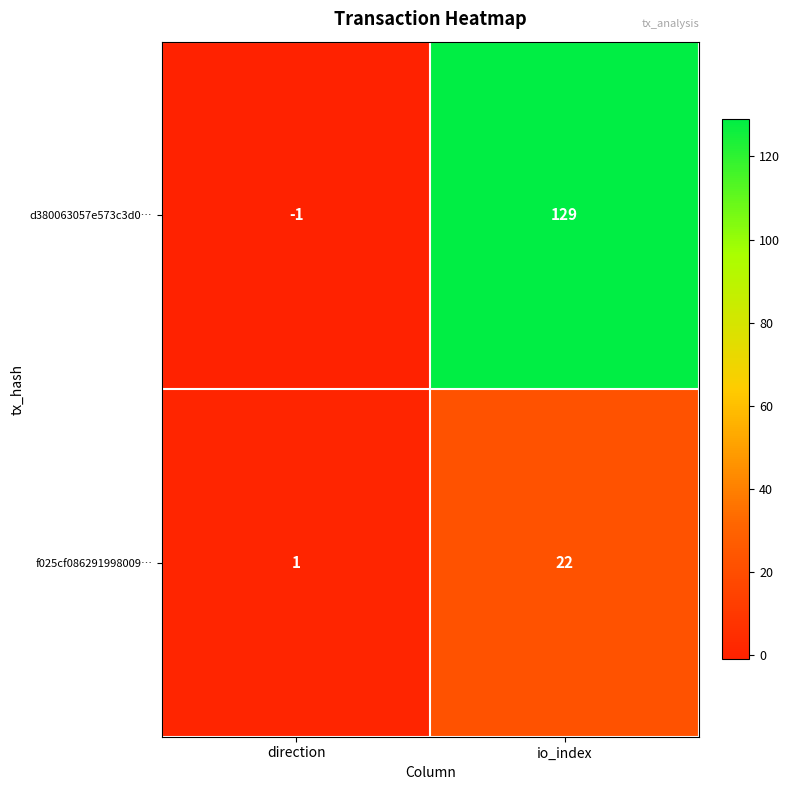

List the series in order of their overall mean, lowest first.

f025cf086291998009…, d380063057e573c3d0…